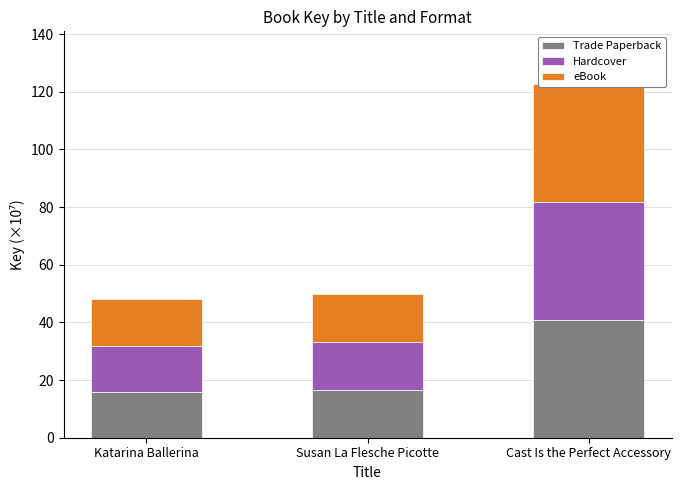

Between Katarina Ballerina and Susan La Flesche Picotte, which is larger?

Susan La Flesche Picotte